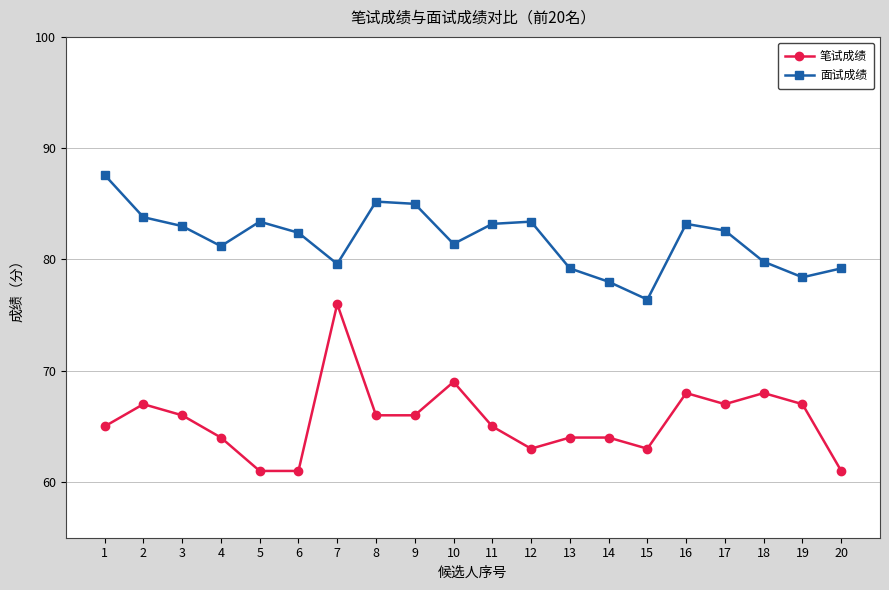

Read the 笔试成绩 value at 9.

66.0